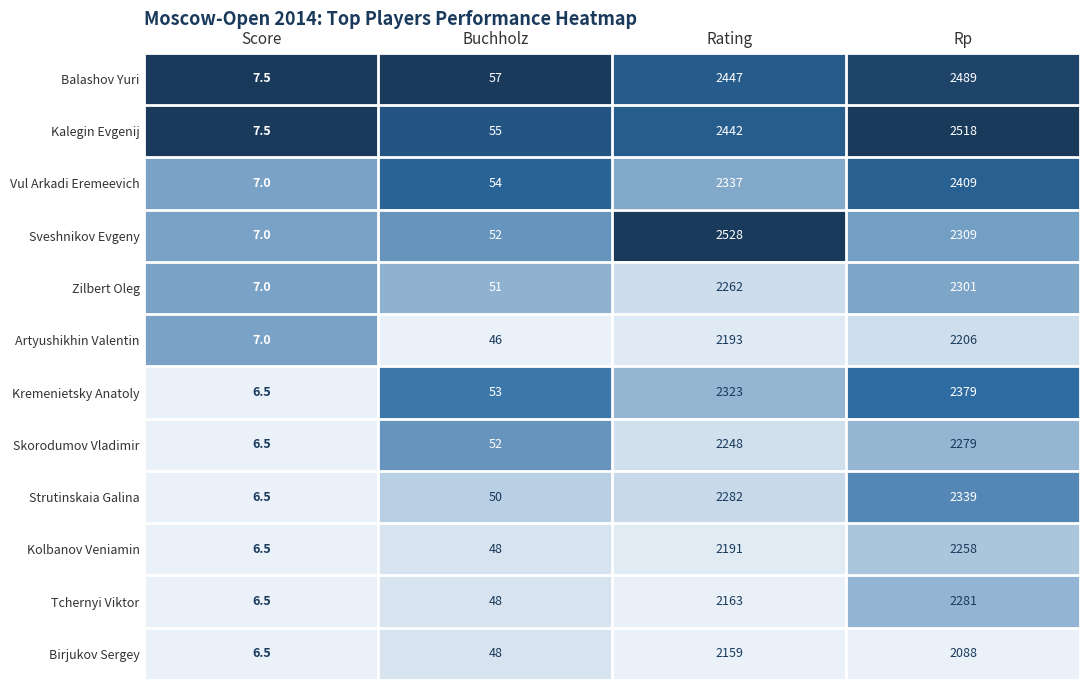

At which category does the chart reach its peak across all series?

Rating